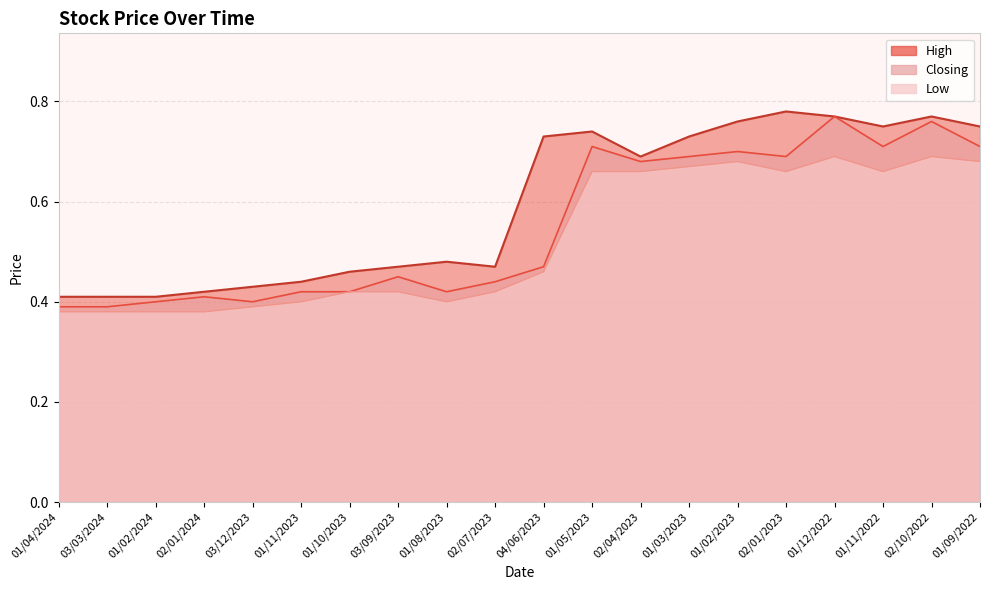

At how many categories does at least one series exceed 0?

20